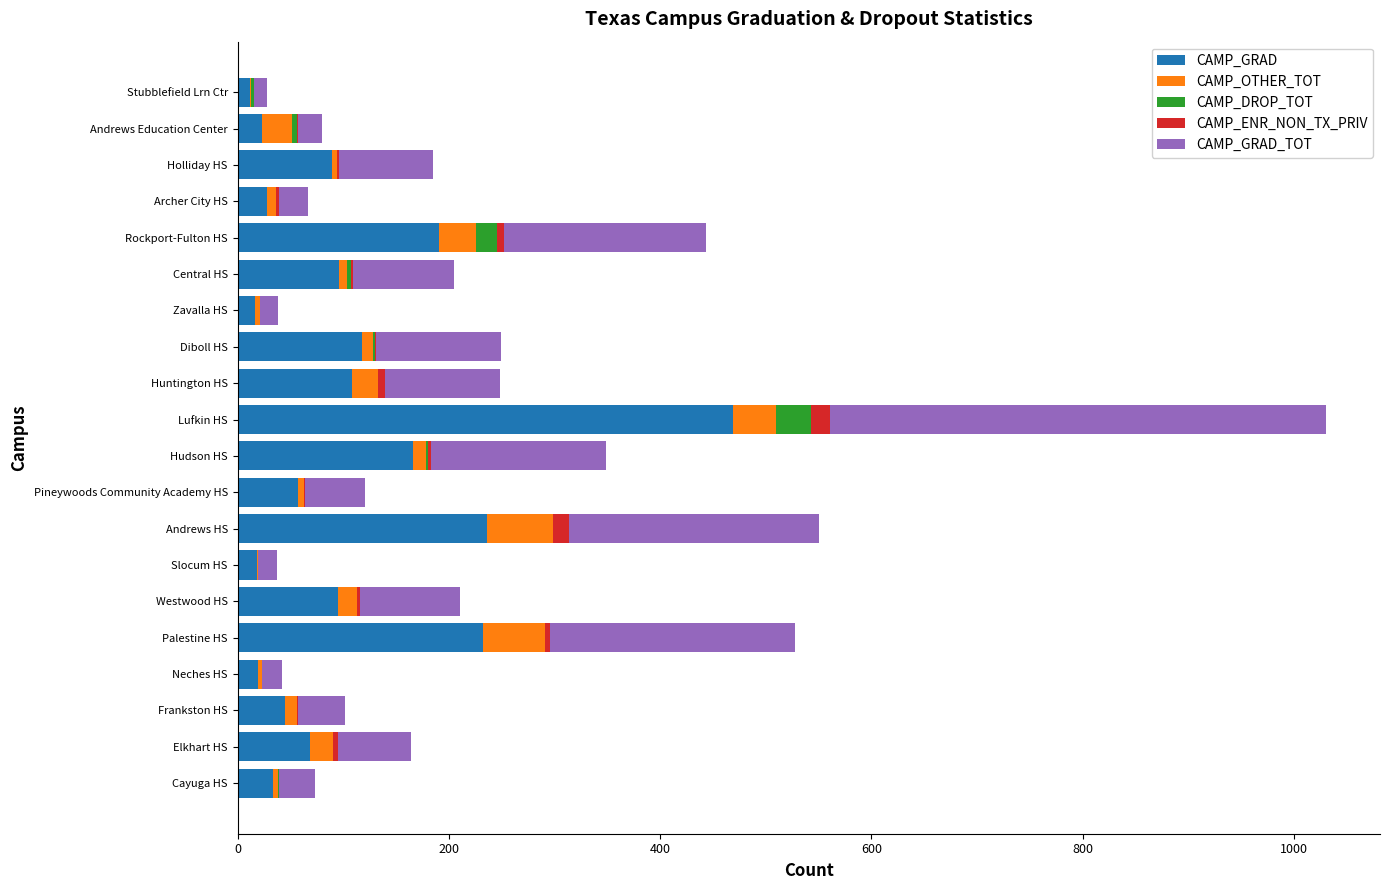

True or false: CAMP_GRAD has a value of 96 at Central HS.

True